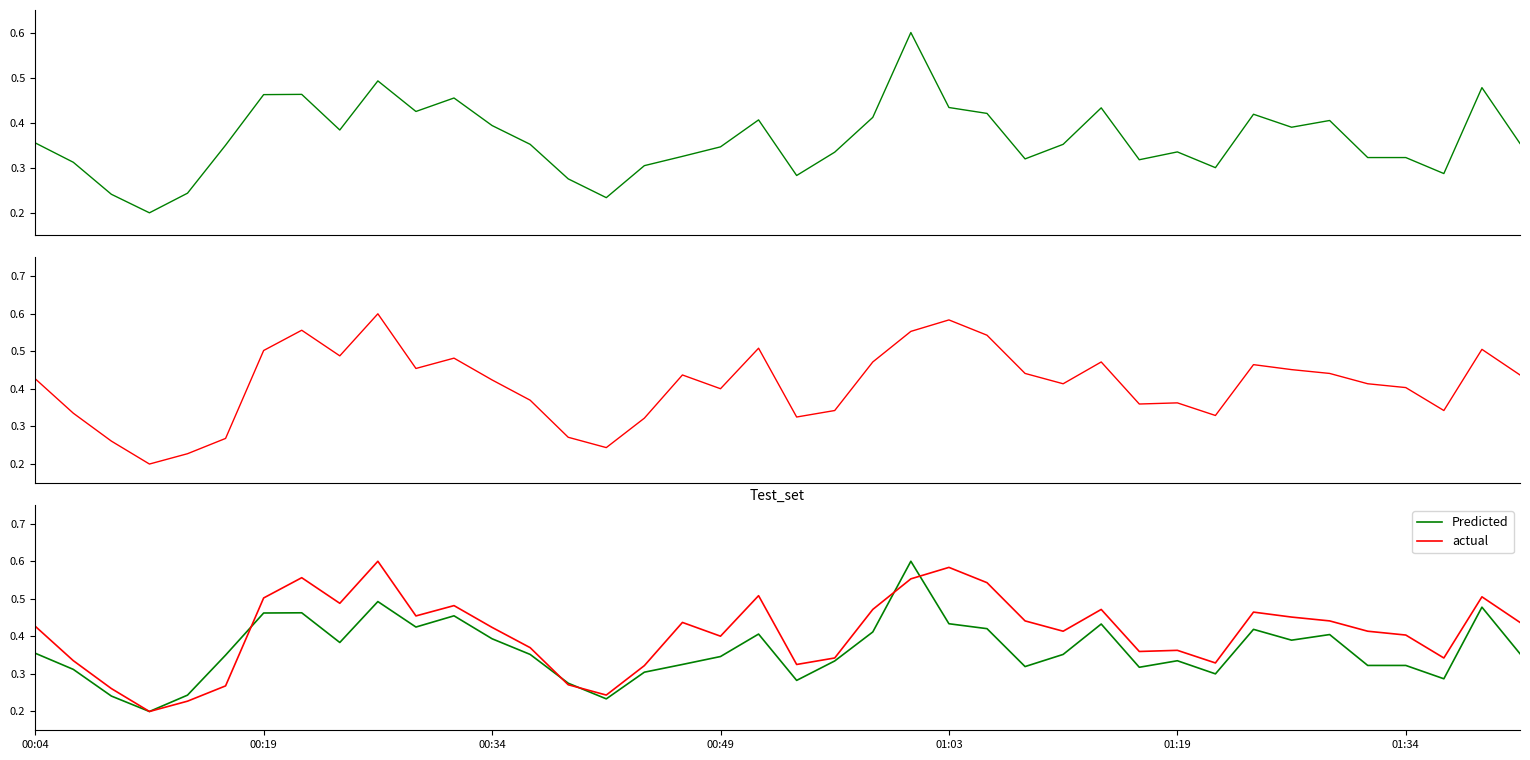

Read the Predicted value at 35.

0.3